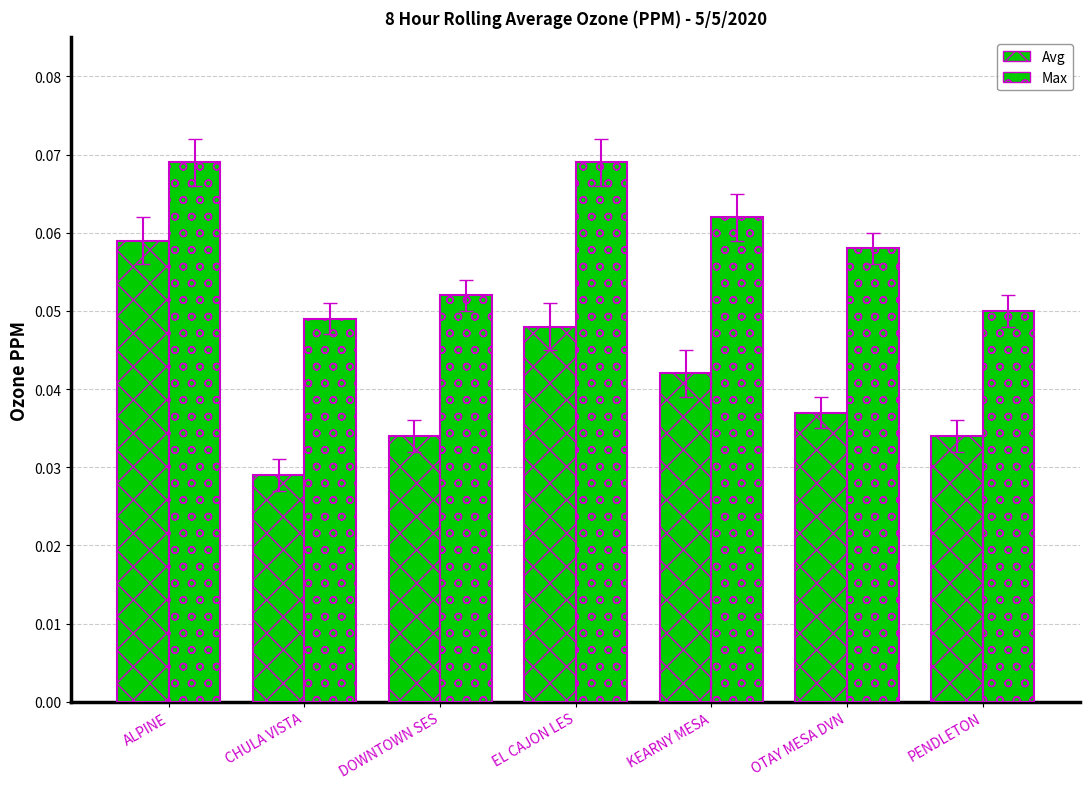

List the series in order of their peak value, highest first.

Max, Avg